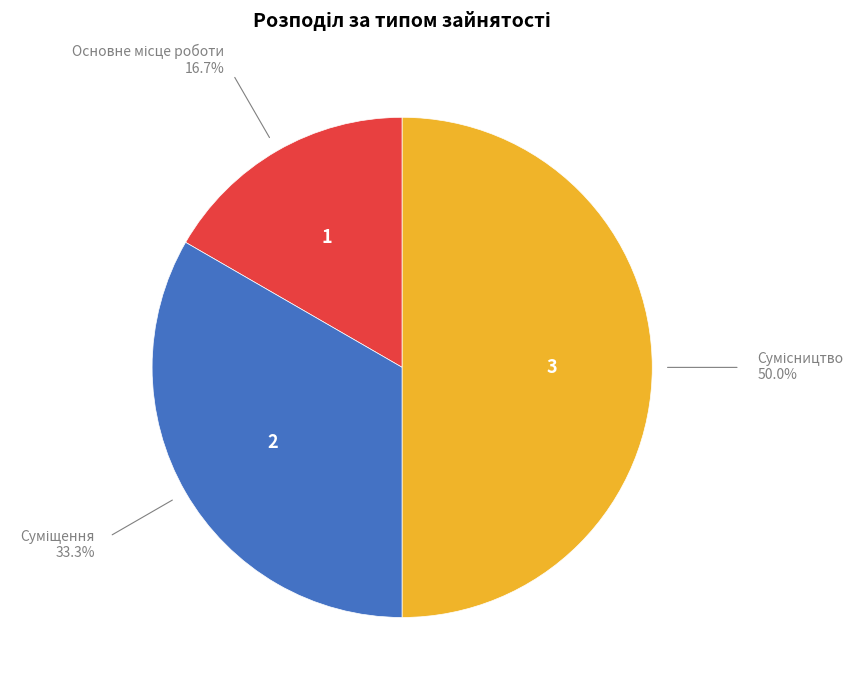

What percentage is the Суміщення slice, to the nearest percent?

33%